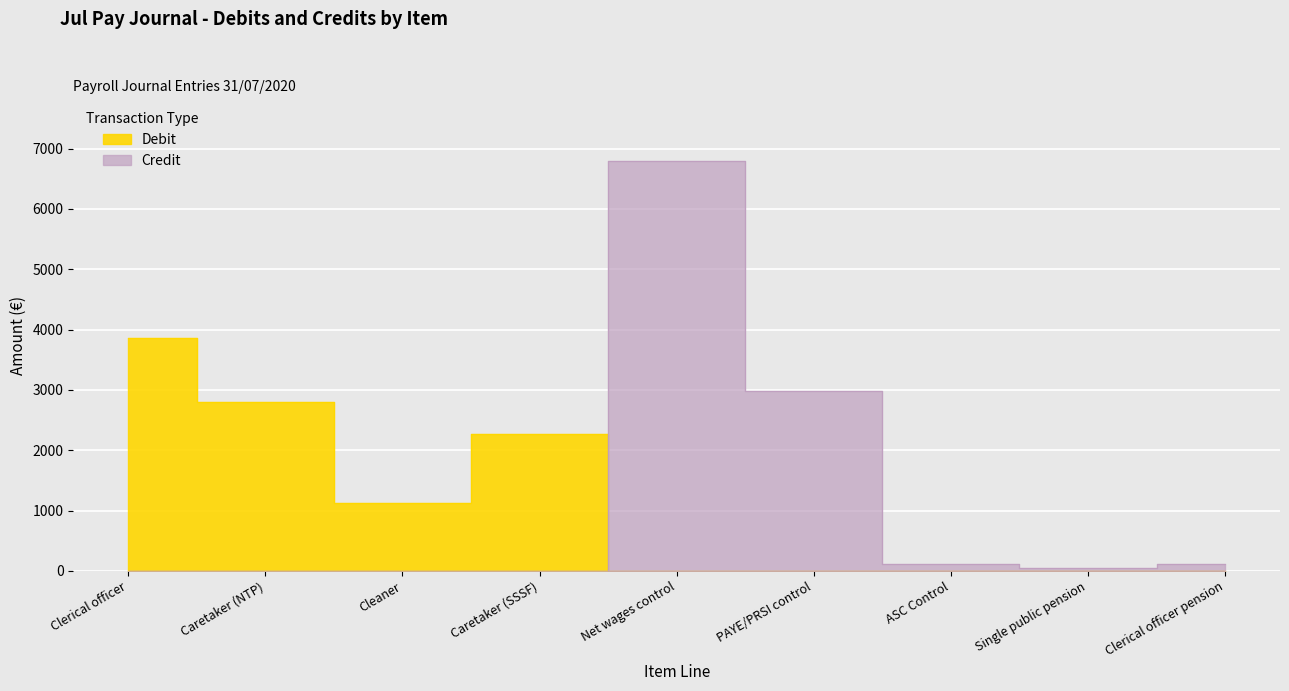

Which has a higher value, Caretaker (SSSF) or ASC Control?

Caretaker (SSSF)